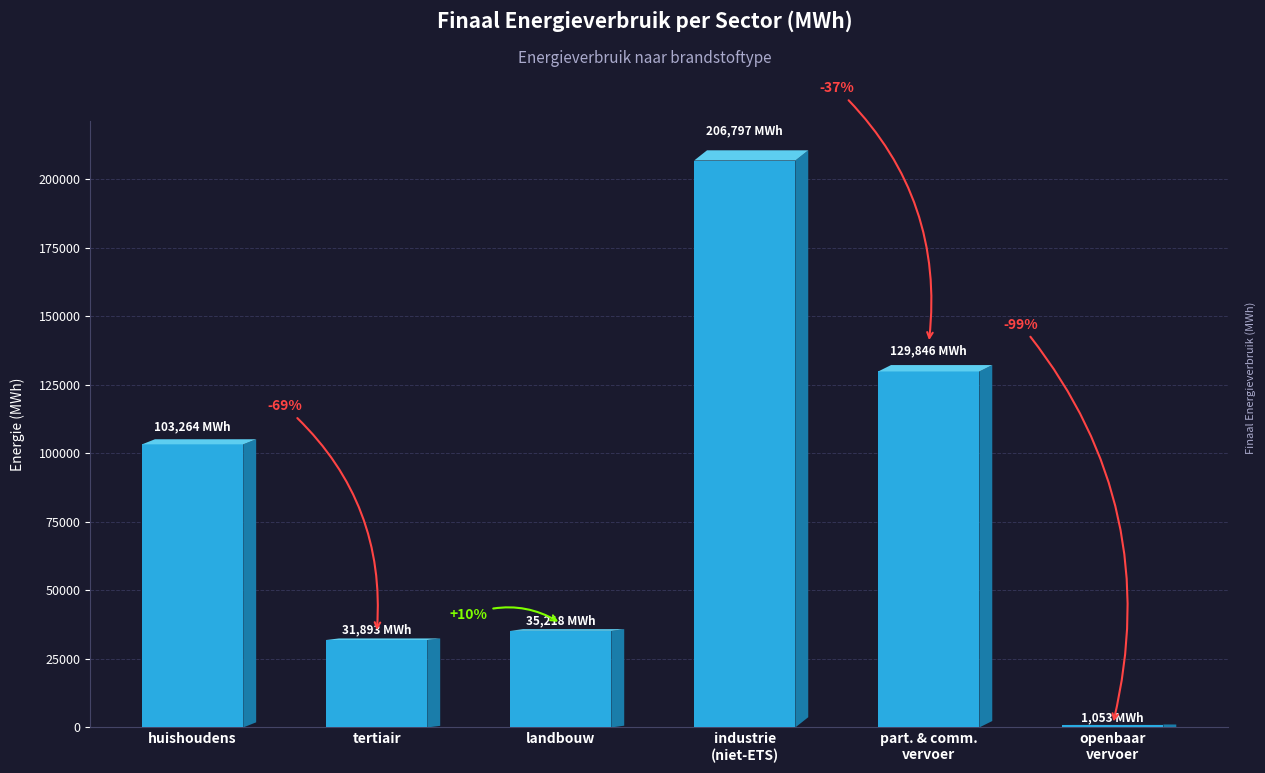

The value at tertiair is 31893.2. True or false?

True